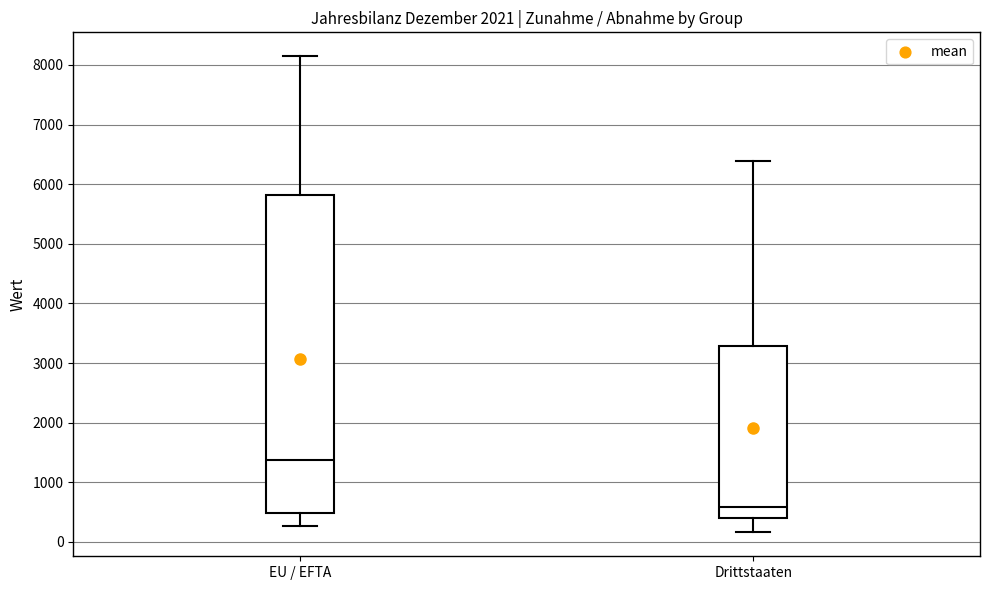

Reading left to right, transcribe this box plot: for each box, give where its median line is, the range the box spans, and where its two whiskers end, as read against the y-axis. The values are not printed on the chart, so give them approximately, as read against the axis.

EU / EFTA: median 1400, box 500 to 5800, whiskers 300 to 8100
Drittstaaten: median 600, box 400 to 3300, whiskers 200 to 6400